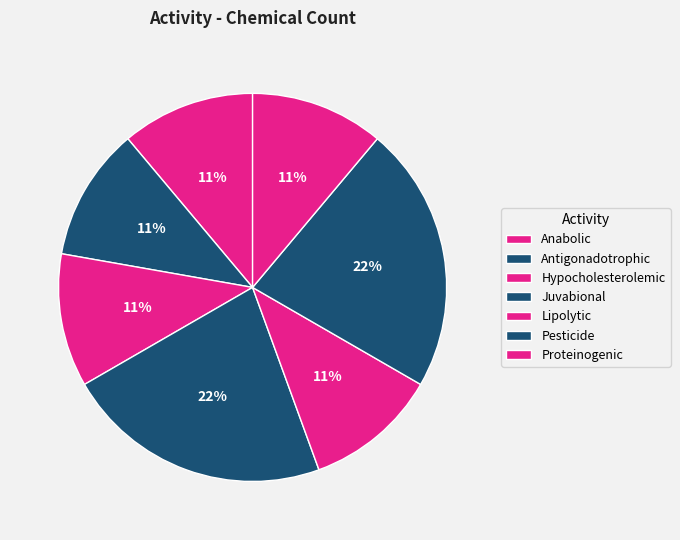

How many segments does this pie chart have?

7